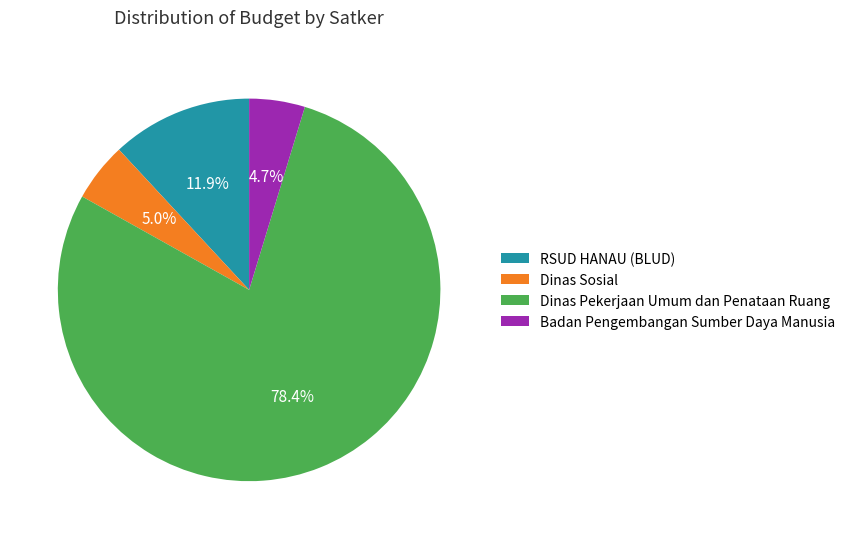

To the nearest percent, what portion does Dinas Pekerjaan Umum dan Penataan Ruang represent?

78%